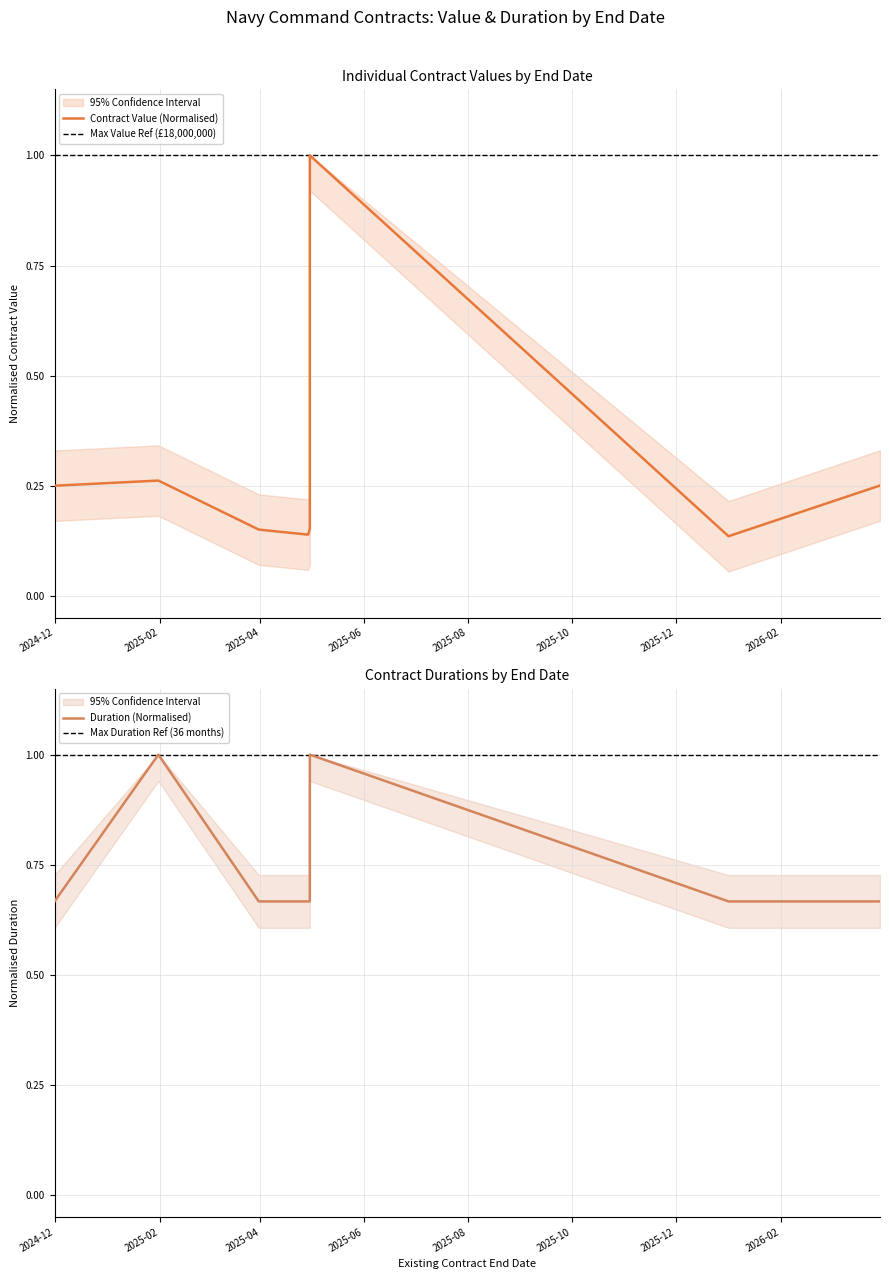

In Estimated Contract Value, how many points are lower than both neighbors (excluding endpoints)?

2